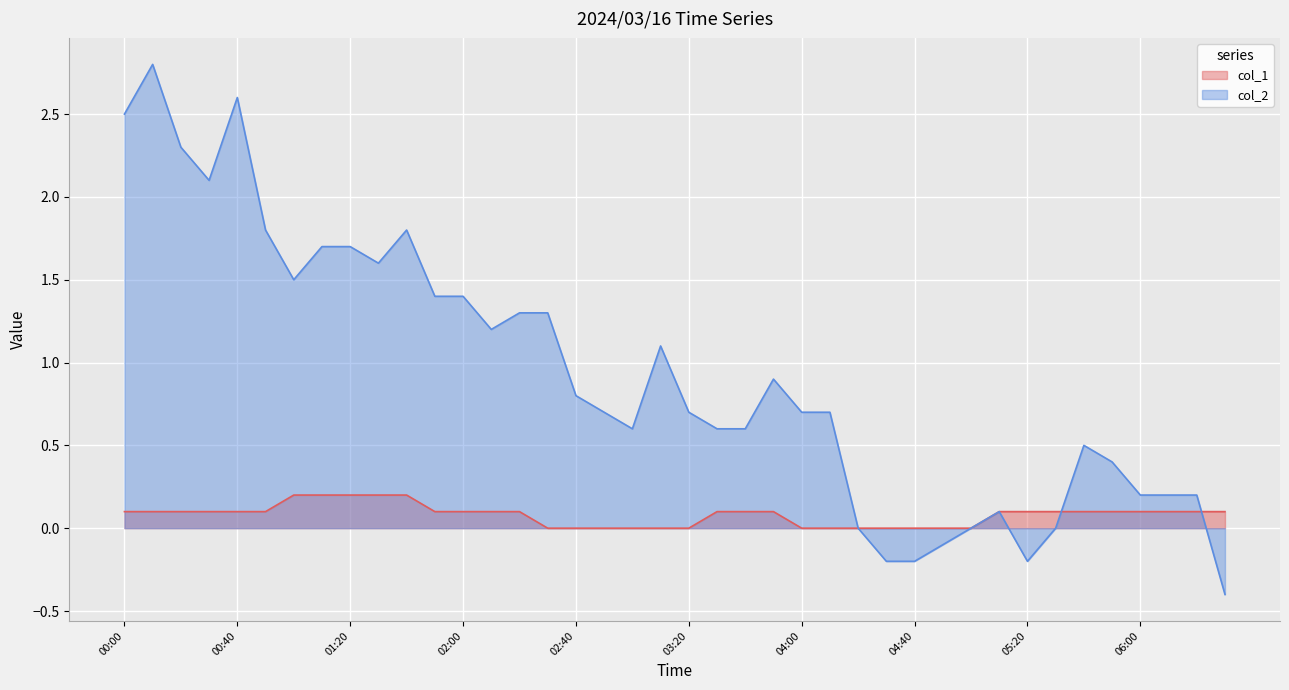

How many categories are shown in the chart?

40